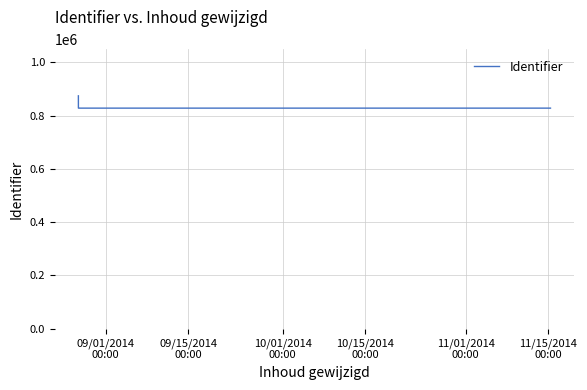

True or false: the data has more than 2 interior local peaks.

False